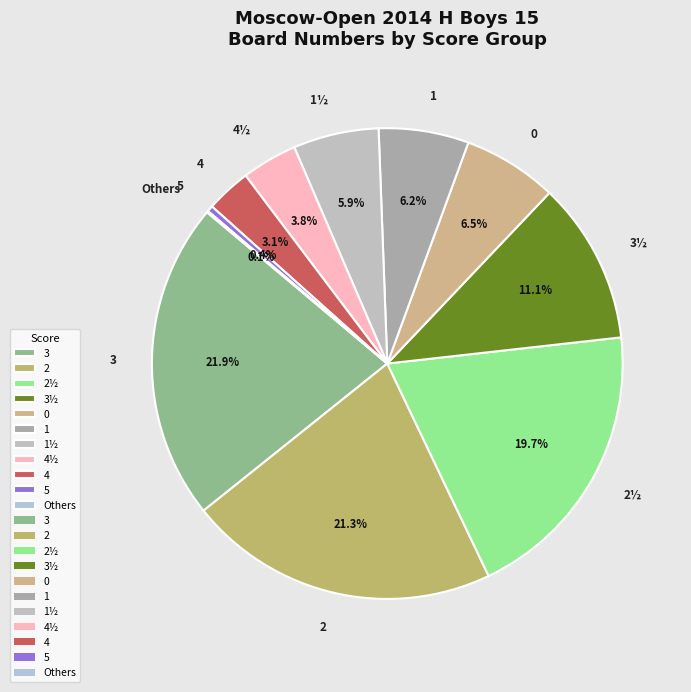

To the nearest percent, what is the difference between the largest and smallest slice percentages?

22%